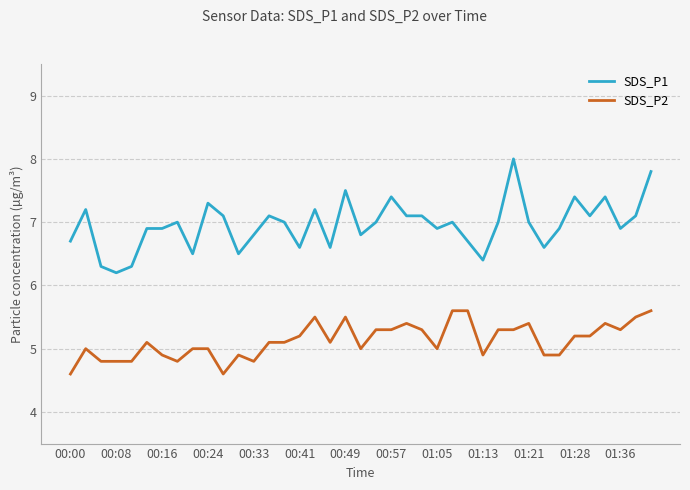

Which series has the largest range (max minus min)?

SDS_P1